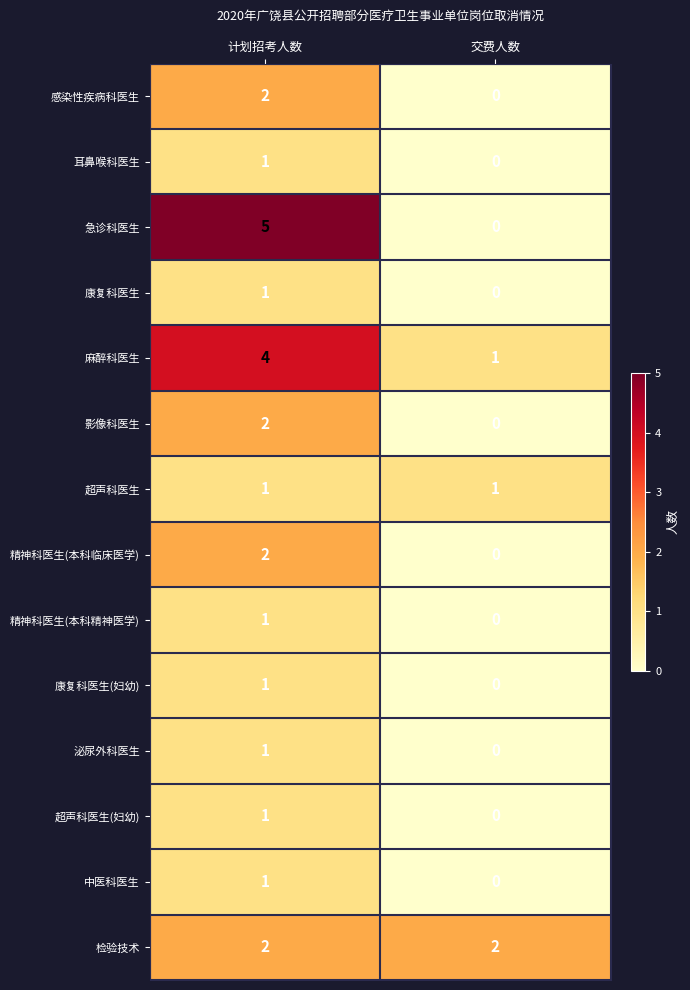

What is the greatest value displayed?

5